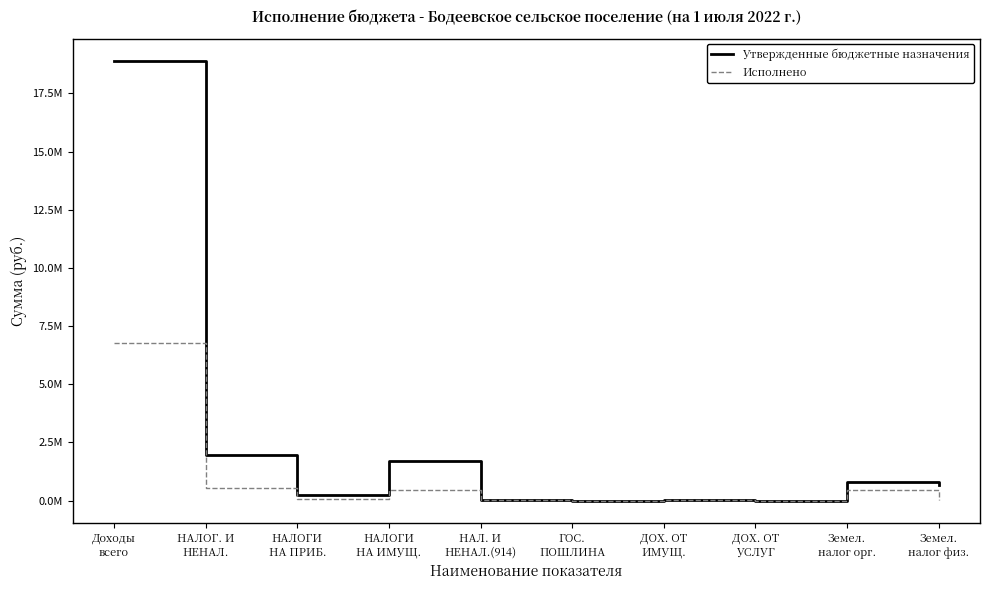

What are all the series names shown in the legend?

Утвержденные бюджетные назначения, Исполнено